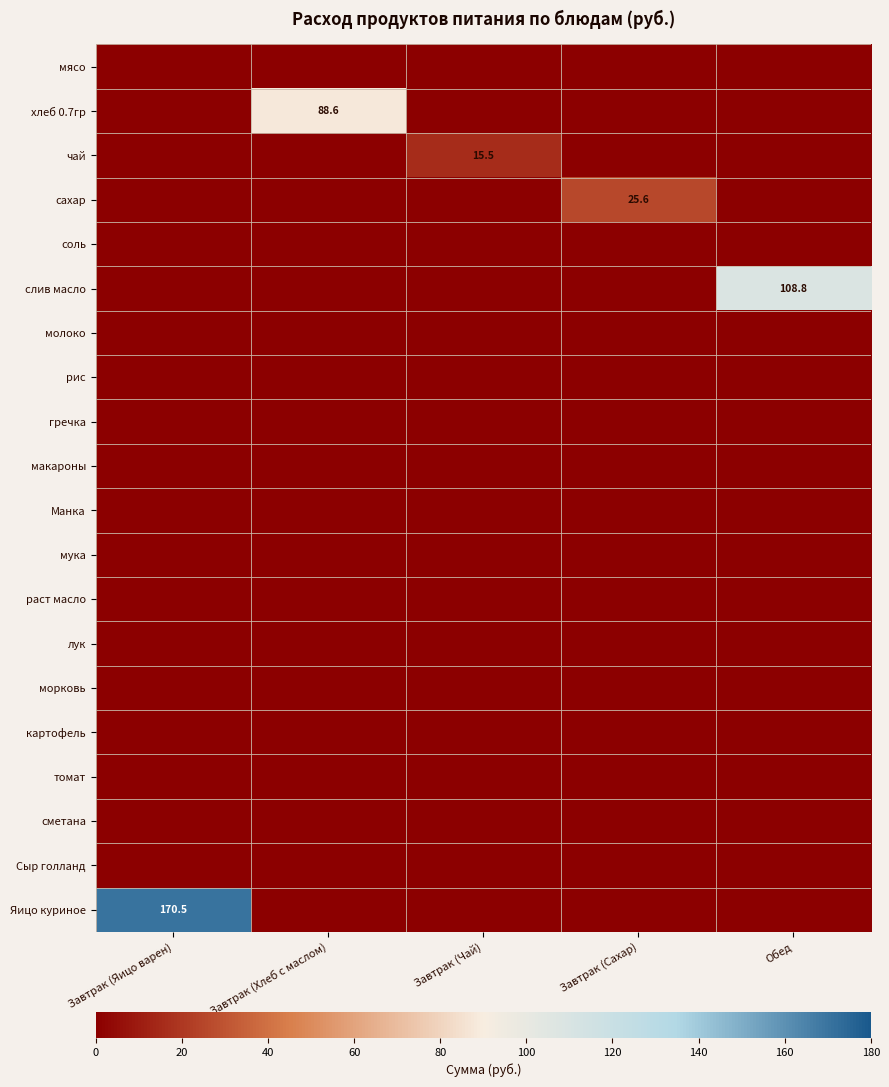

At Завтрак (Хлеб с маслом), list the series in order from smallest to largest.

мясо, чай, сахар, соль, слив масло, молоко, рис, гречка, макароны, Манка, мука, раст масло, лук, морковь, картофель, томат, сметана, Сыр голланд, Яицо куриное, хлеб 0.7гр